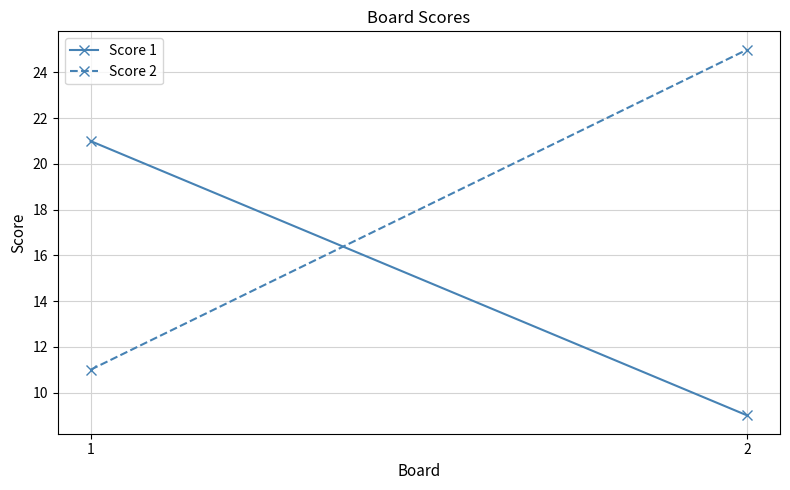

What is the value of the Score 1 point at the 1st from the left?

21